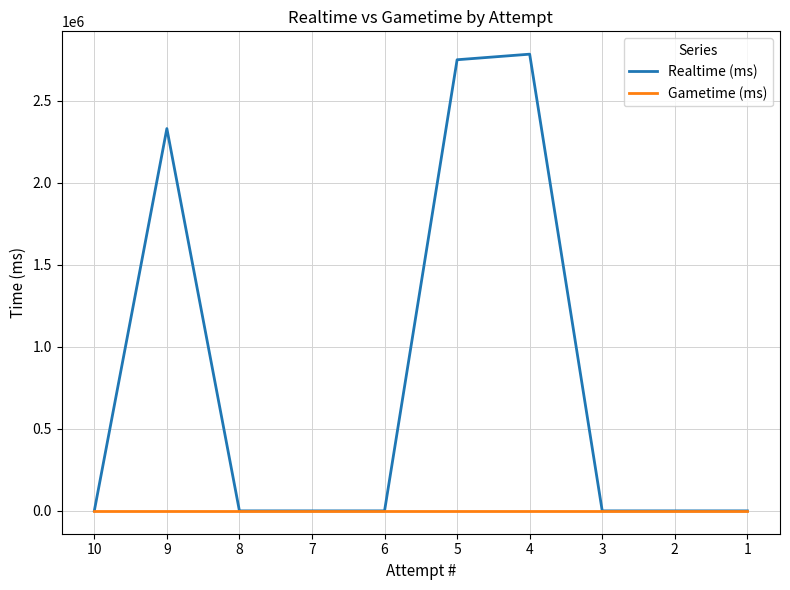

Which series has the largest range (max minus min)?

Realtime (ms)